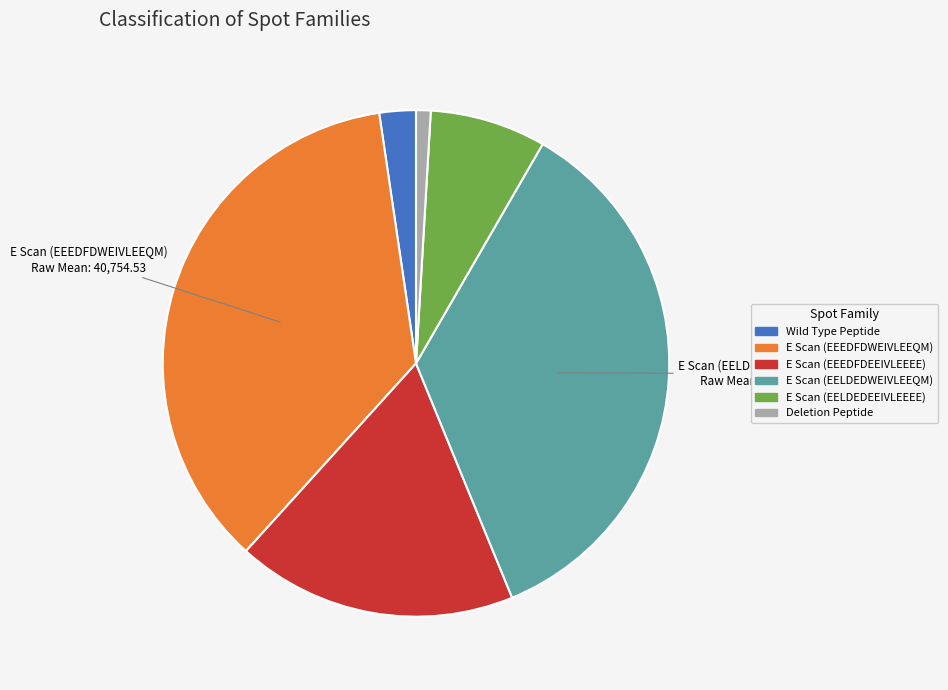

Does any single category account for the majority?

No